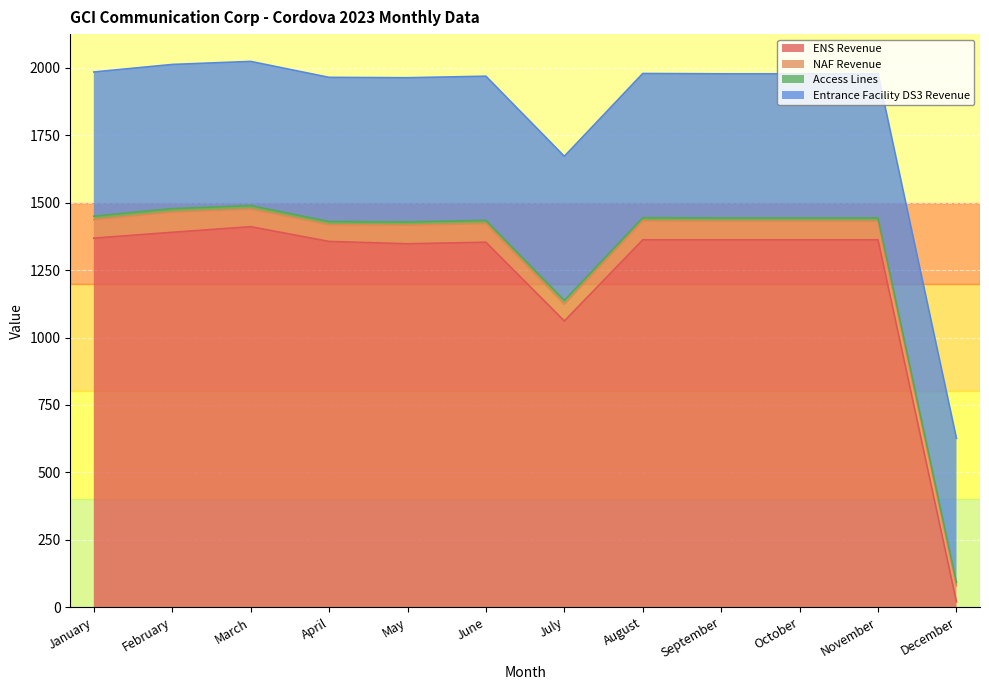

Is the value of NAF Revenue at October greater than the value of Access Lines at December?

Yes